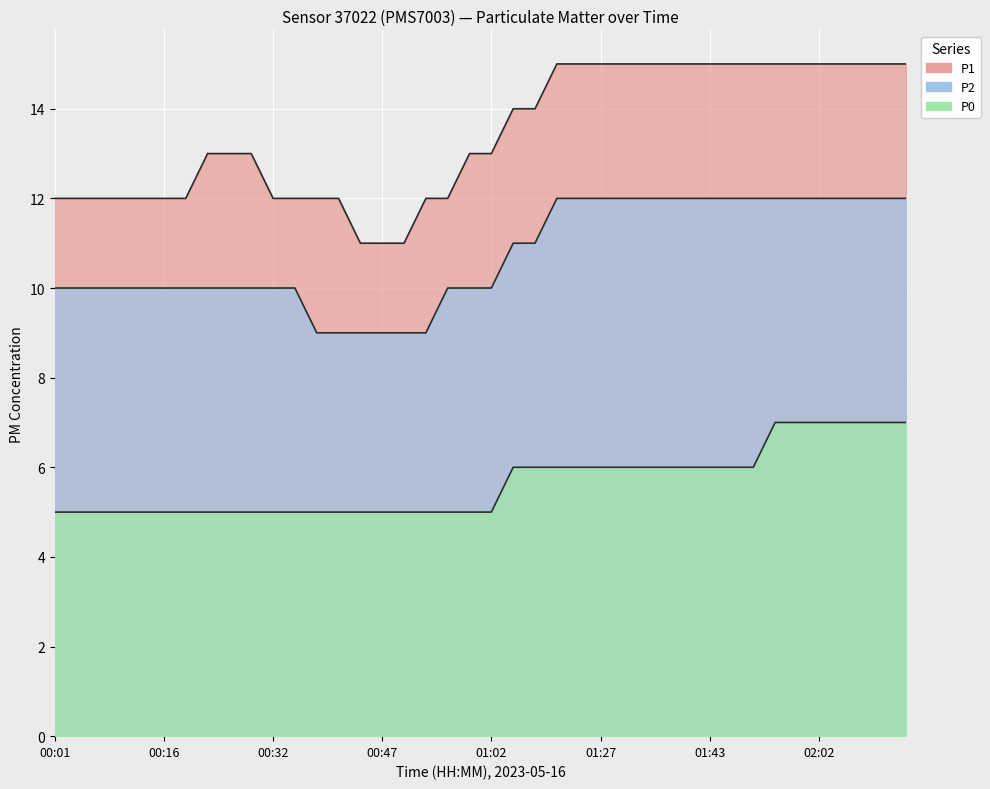

What is the label of the 33rd point from the right?

00:22